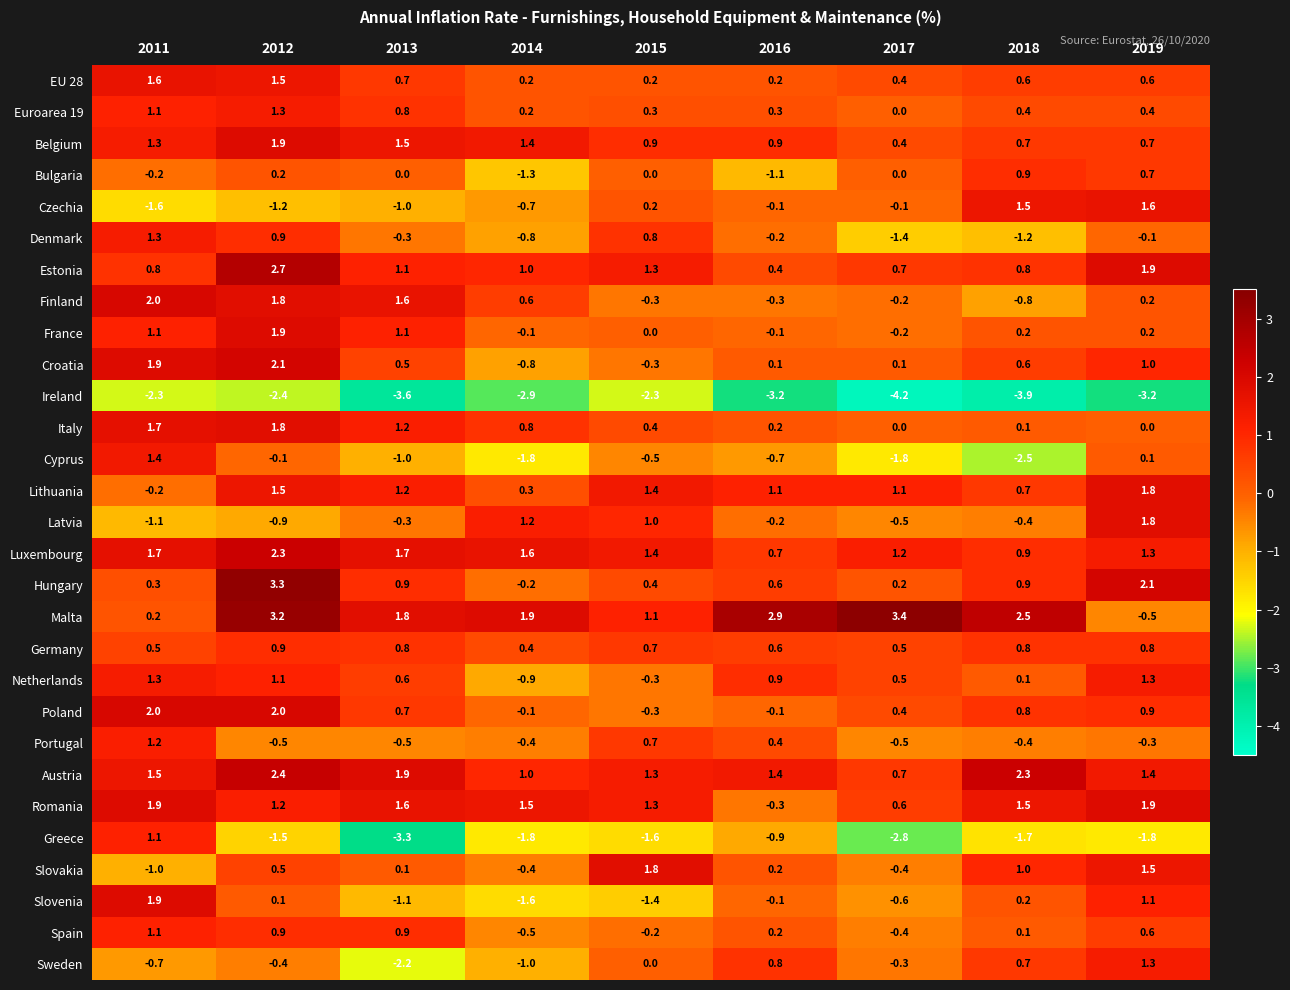

What is the approximate value of Italy at 2014?

0.8